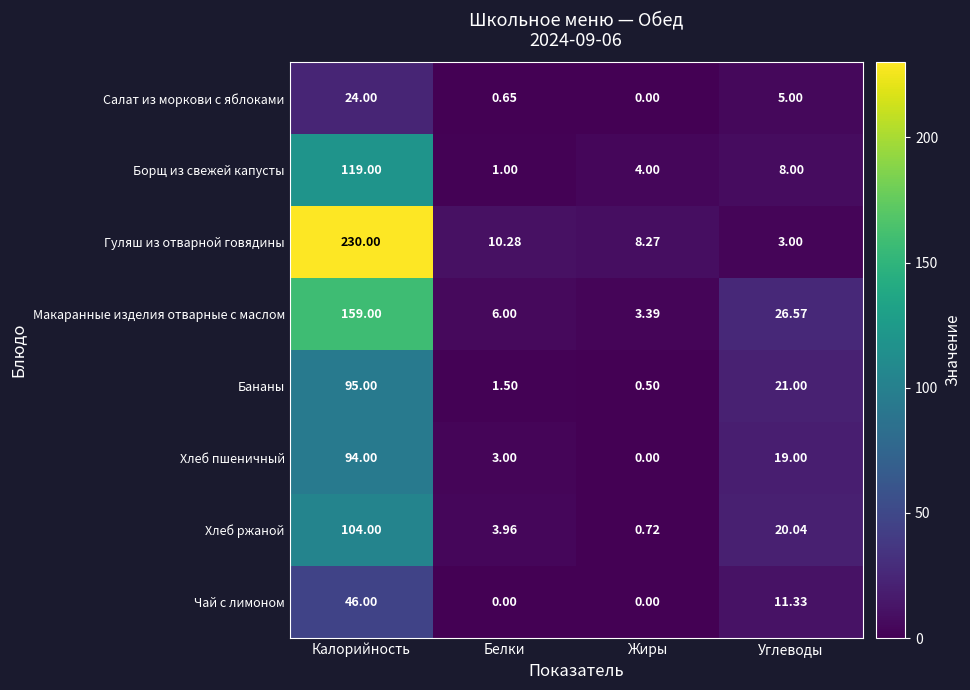

What is the maximum value shown in the chart?

230.0